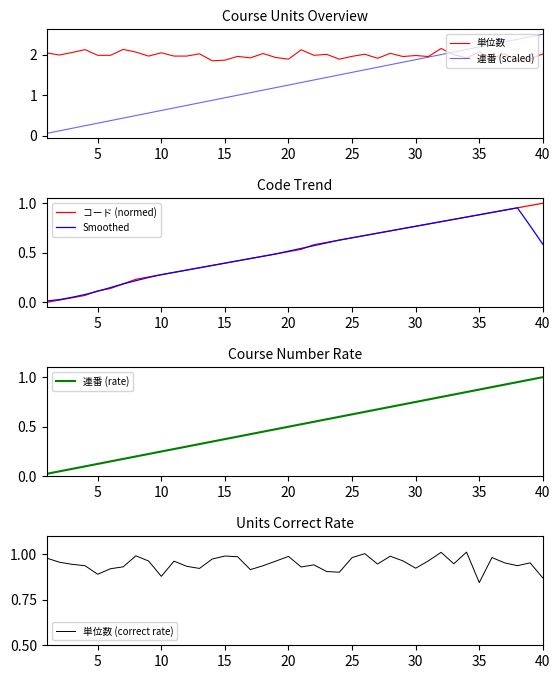

True or false: Smoothed has more than 0 points higher than both neighbors.

True